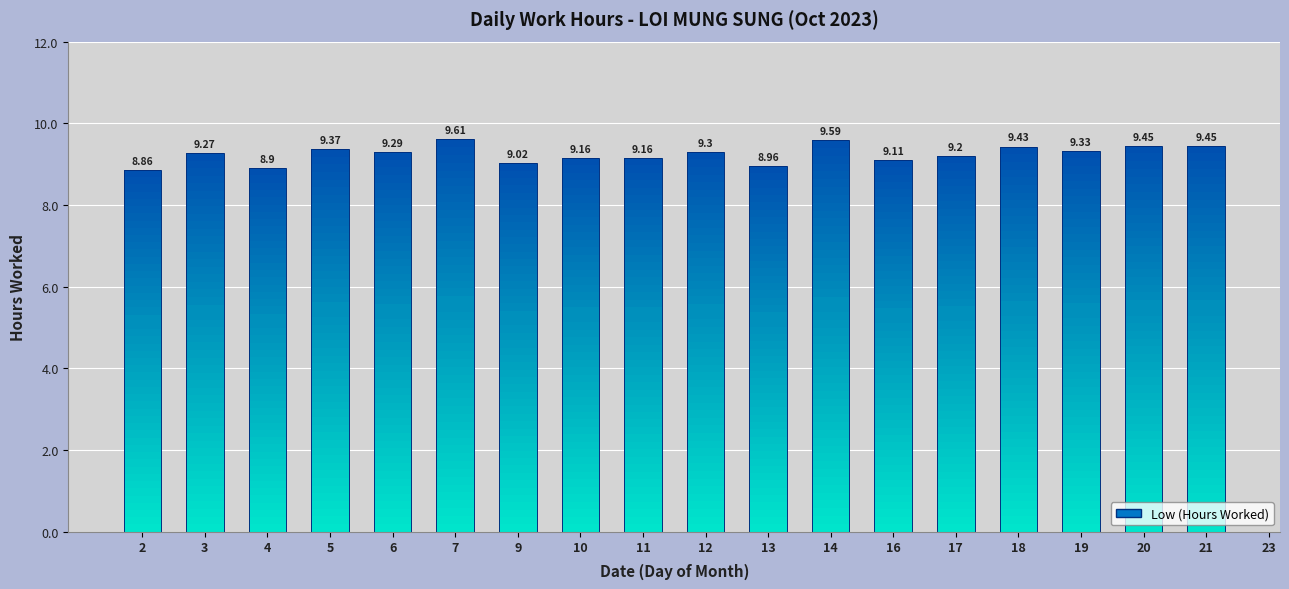

List the labels in order of value, smallest first.

23, 2, 4, 13, 9, 16, 10, 11, 17, 3, 6, 12, 19, 5, 18, 20, 21, 14, 7